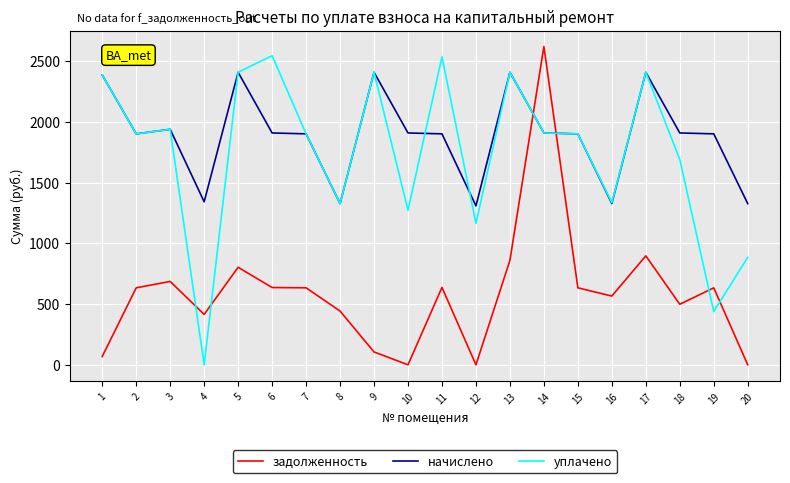

What is the sum of the уплачено values at 3 and 18?

3626.6